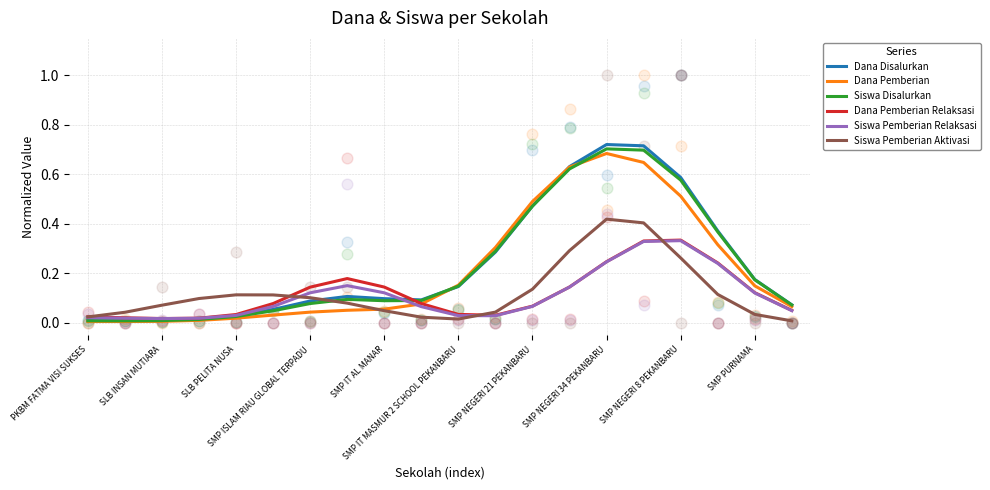

What are all the series names shown in the legend?

Dana Disalurkan, Dana Pemberian, Siswa Disalurkan, Dana Pemberian Relaksasi, Siswa Pemberian Relaksasi, Siswa Pemberian Aktivasi